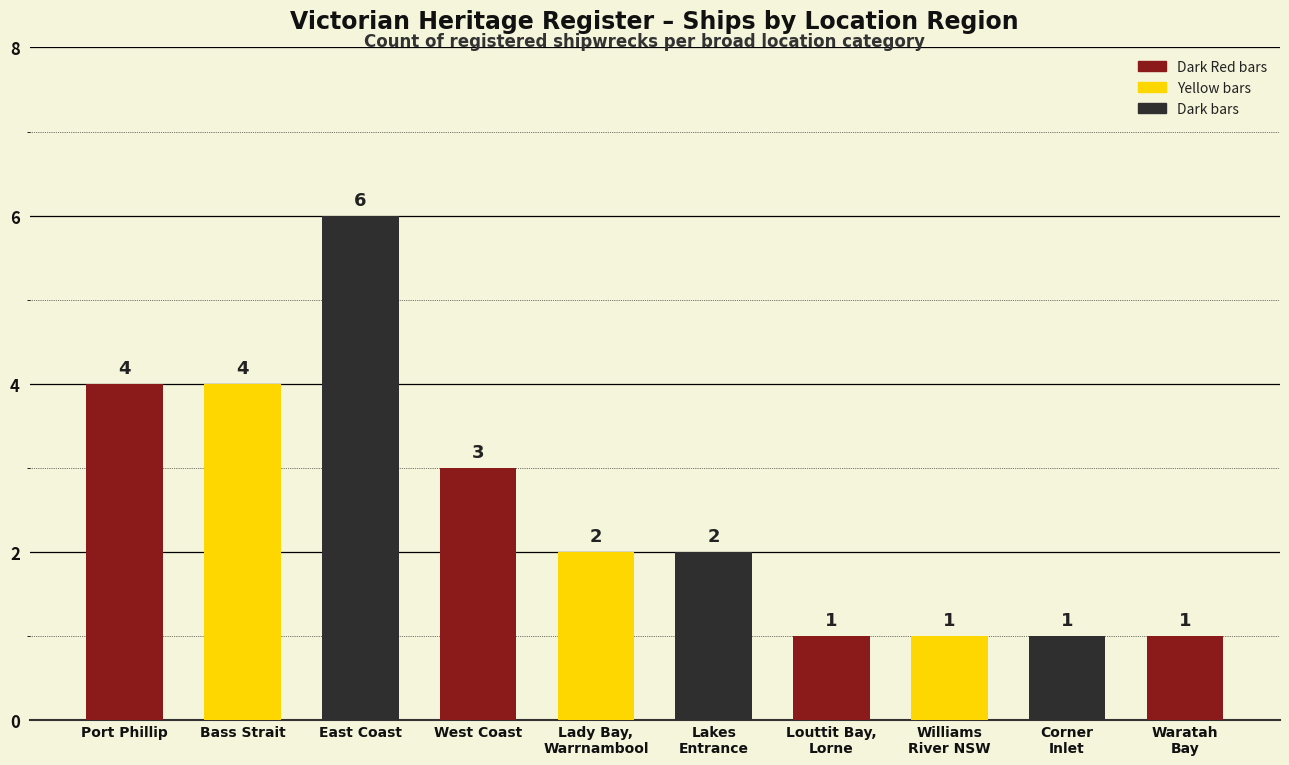

Reading left to right, what are all the values shown in this chart?

Port Phillip=4	Bass Strait=4	East Coast=6	West Coast=3	Lady Bay,
Warrnambool=2	Lakes
Entrance=2	Louttit Bay,
Lorne=1	Williams
River NSW=1	Corner
Inlet=1	Waratah
Bay=1